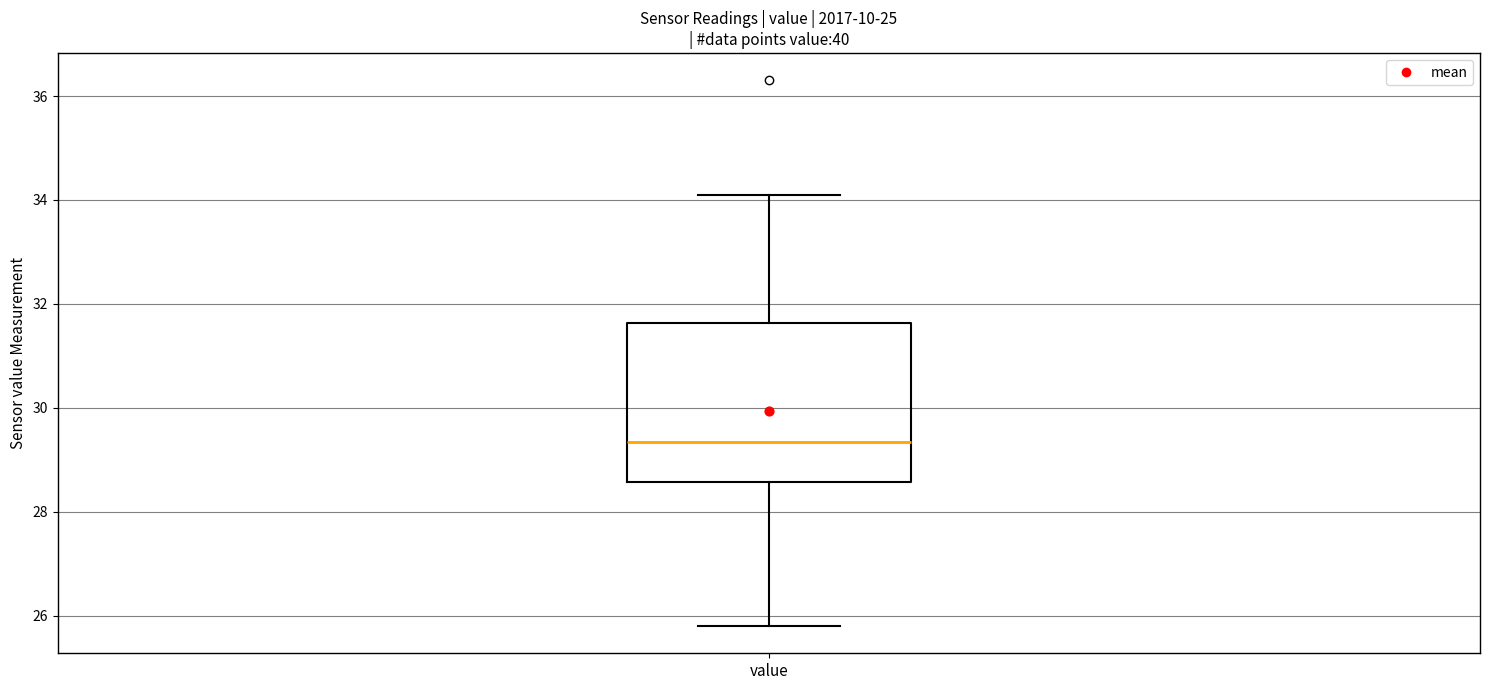

Read this box plot against the y-axis: the position of the median line, the range covered by the box, and the ends of both whiskers. The values are not printed on the chart, so give them approximately, as read against the axis.

median 29.4, box 28.6 to 31.6, whiskers 25.8 to 34.2